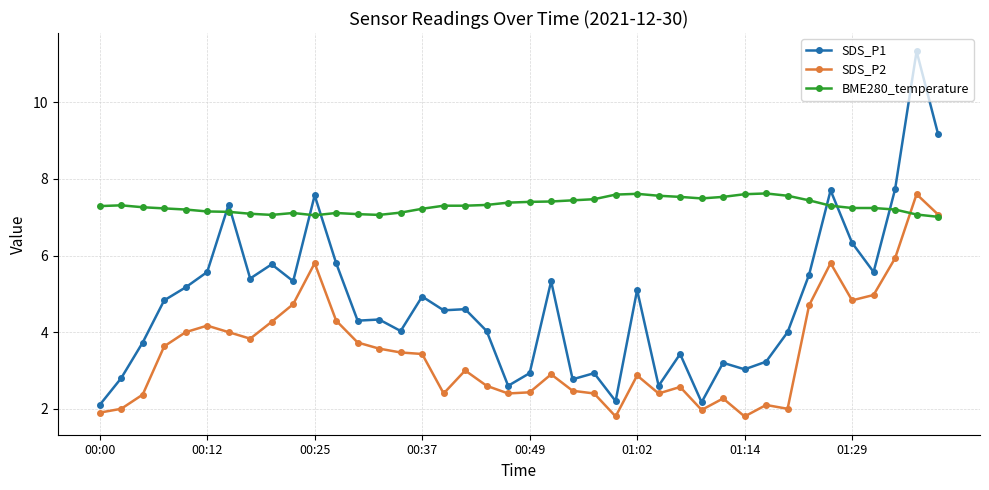

What is the sum of all BME280_temperature values?

292.1